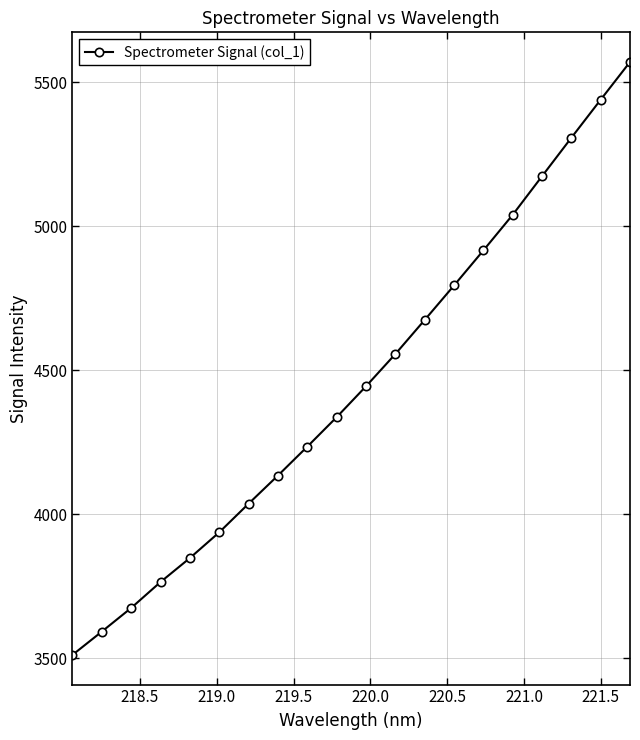

What is the sum of all values?

88981.3